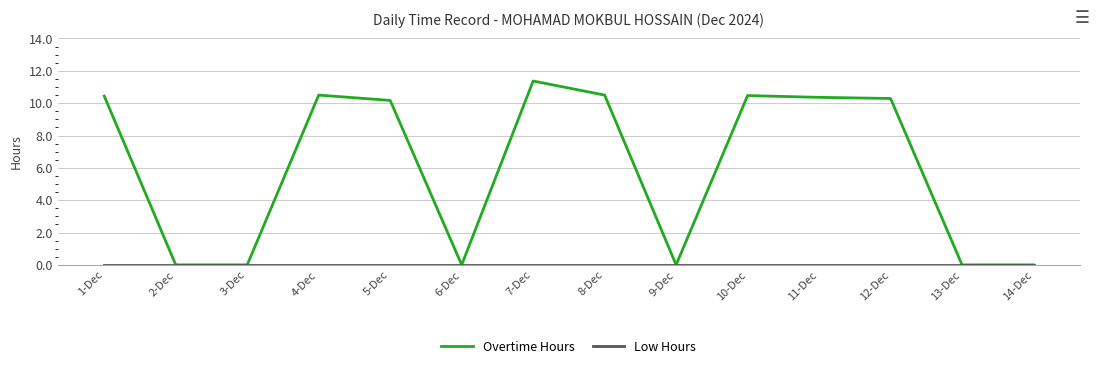

True or false: Overtime Hours has a value of 0.0 at 6-Dec.

True